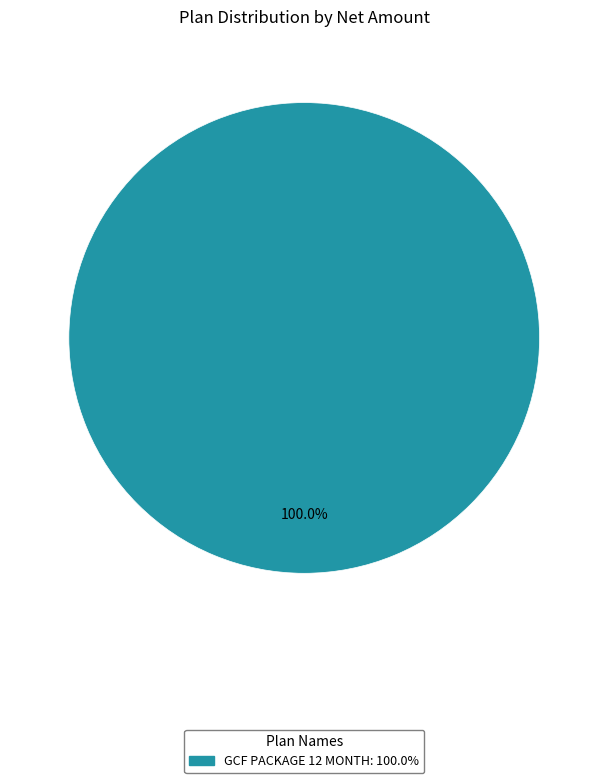

Is there a majority slice in this chart?

Yes